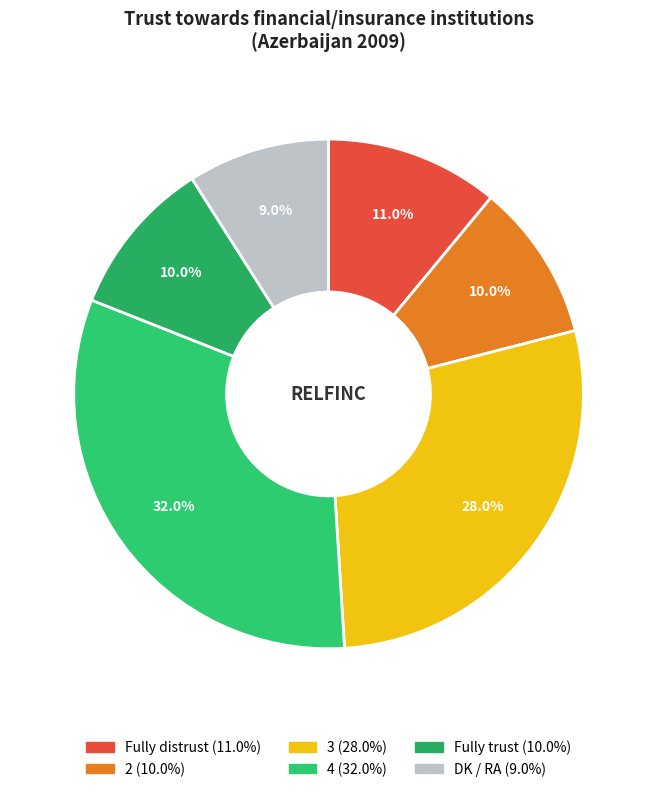

To the nearest percent, what percentage of the pie is 3?

28%